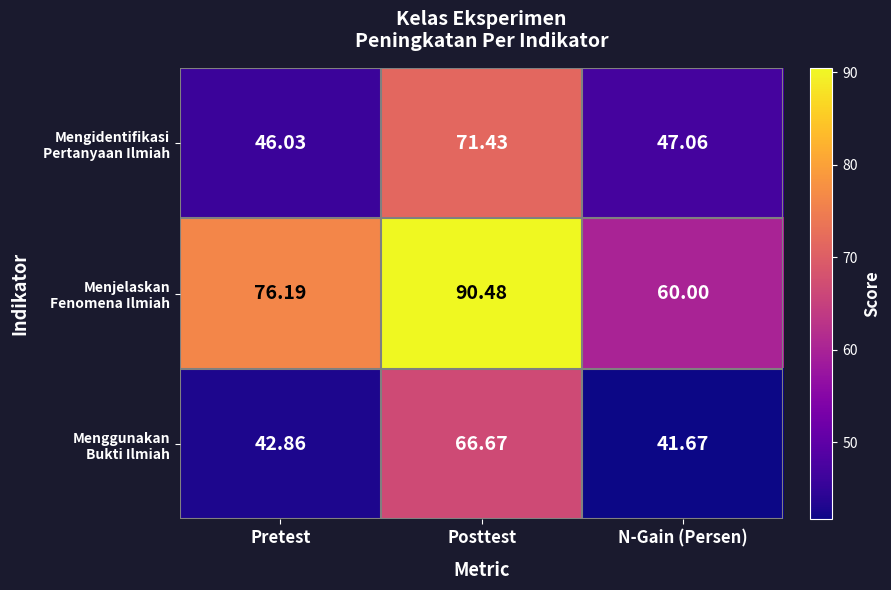

At which category is the sum across all series the highest?

Posttest